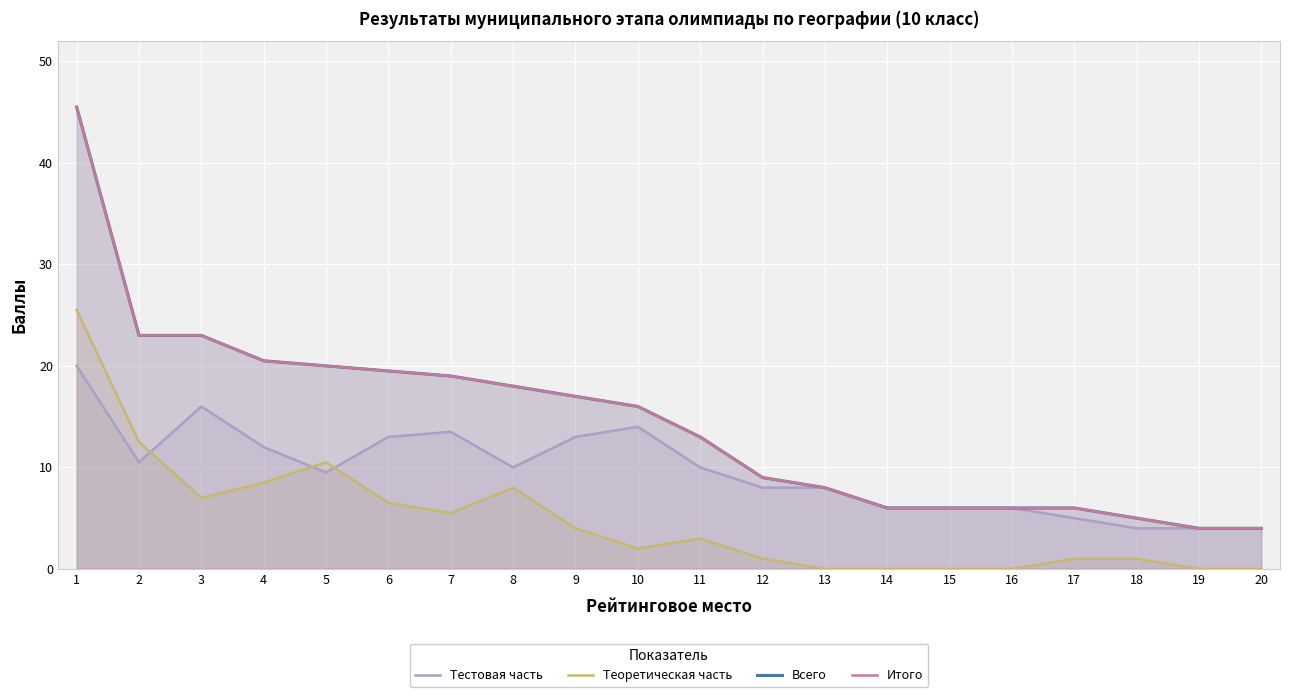

What is the difference between the second highest and minimum values in the Итого series?

19.0